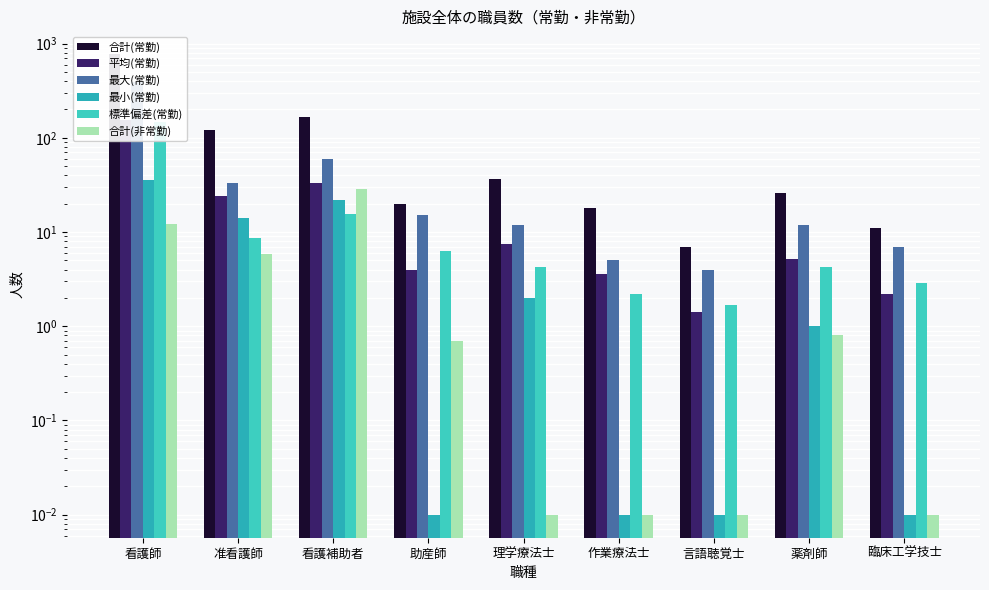

At which category is the sum across all series the highest?

看護師